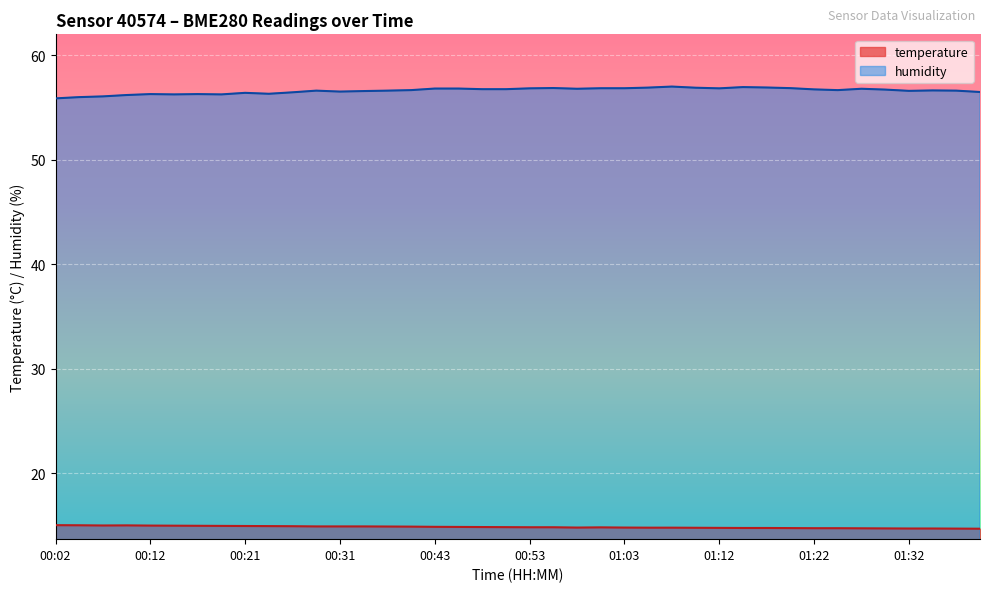

Where is the first local maximum for temperature?

00:09